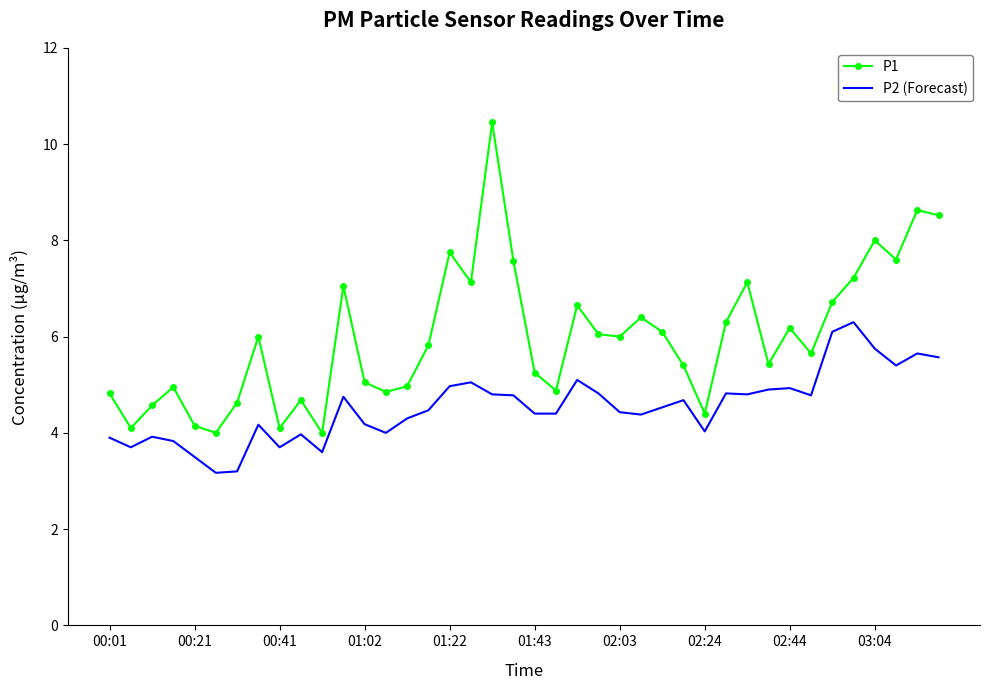

What is the difference between the maximum and minimum values in the P2 (Forecast) series?

3.1